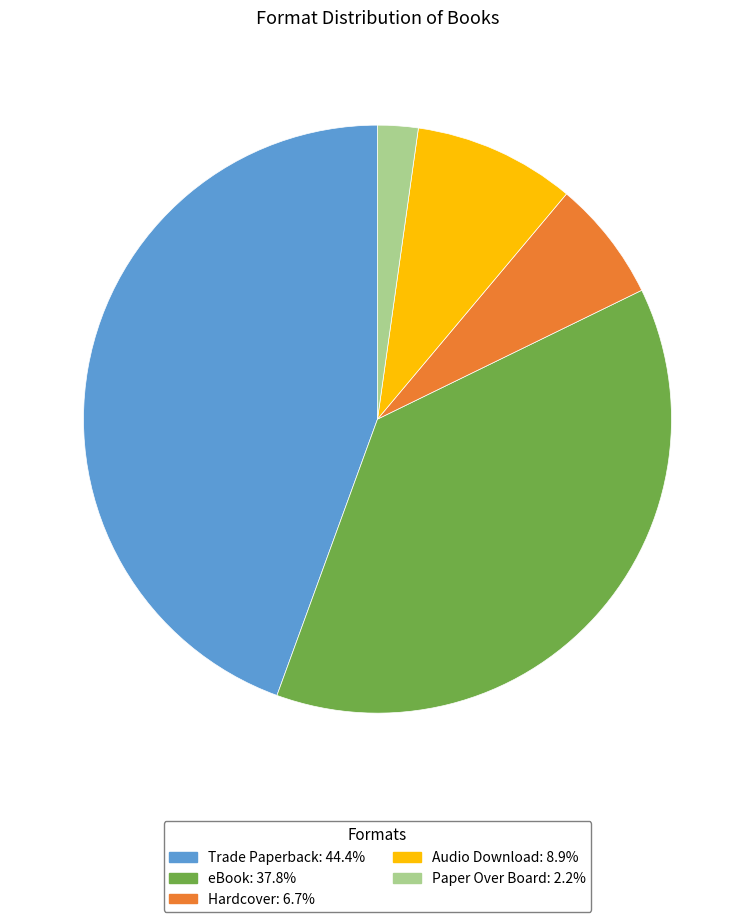

Which slice is the smallest?

Paper Over Board